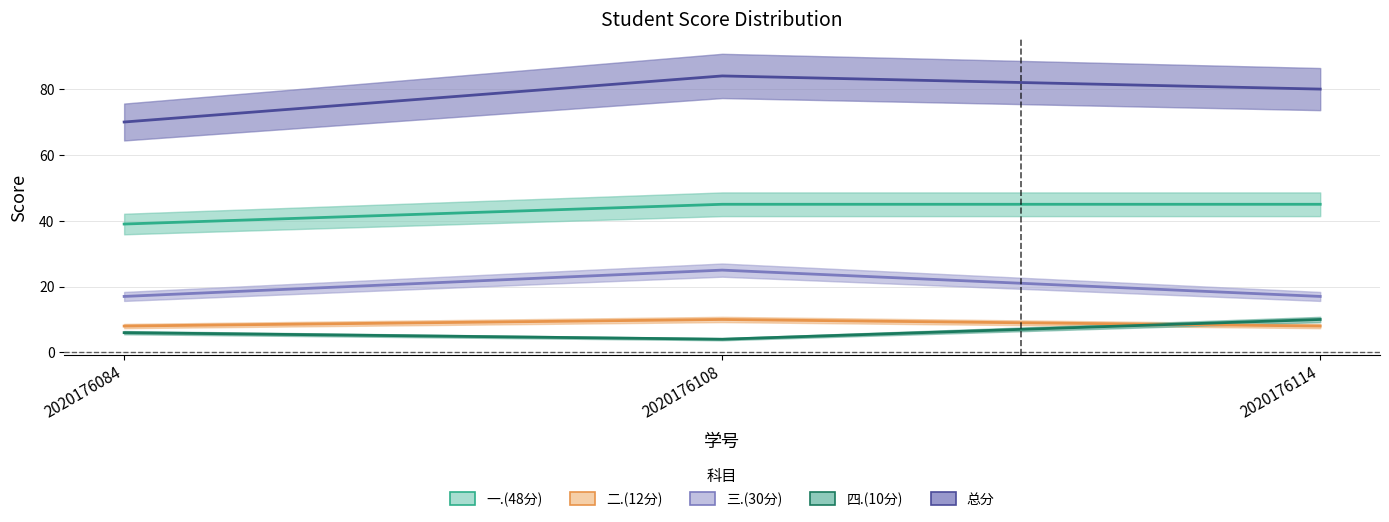

Between 2020176108 and 2020176114, which is larger?

2020176108